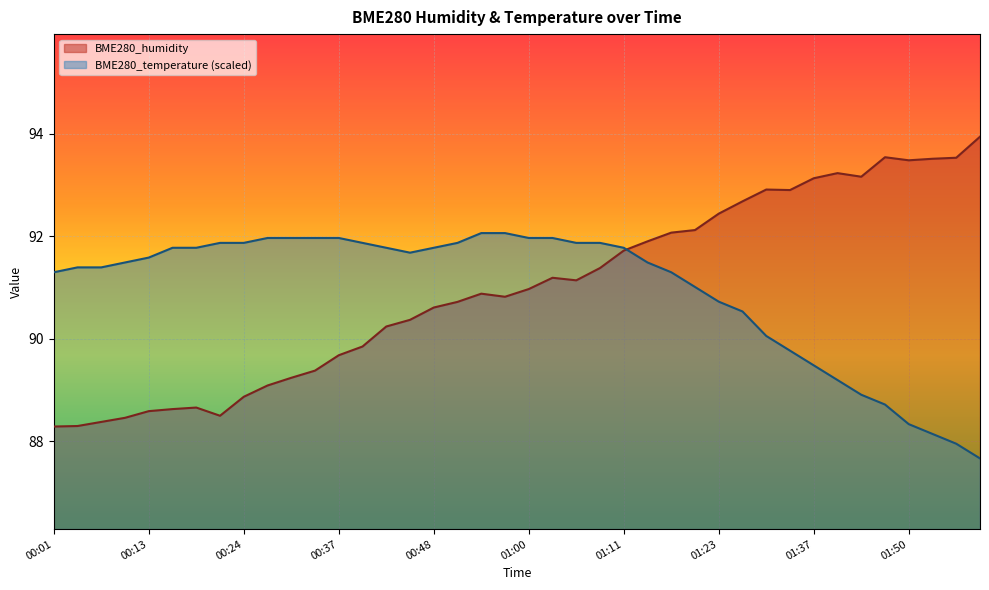

What is the sum of the BME280_humidity values at 01:11 and 01:47?

185.3